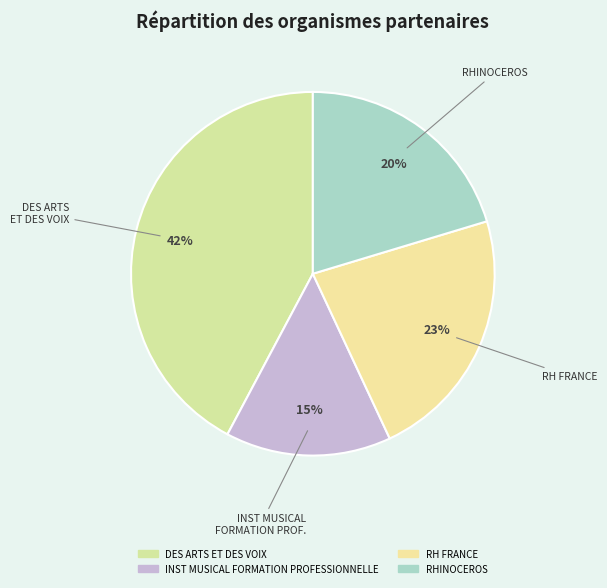

How many segments does this pie chart have?

4